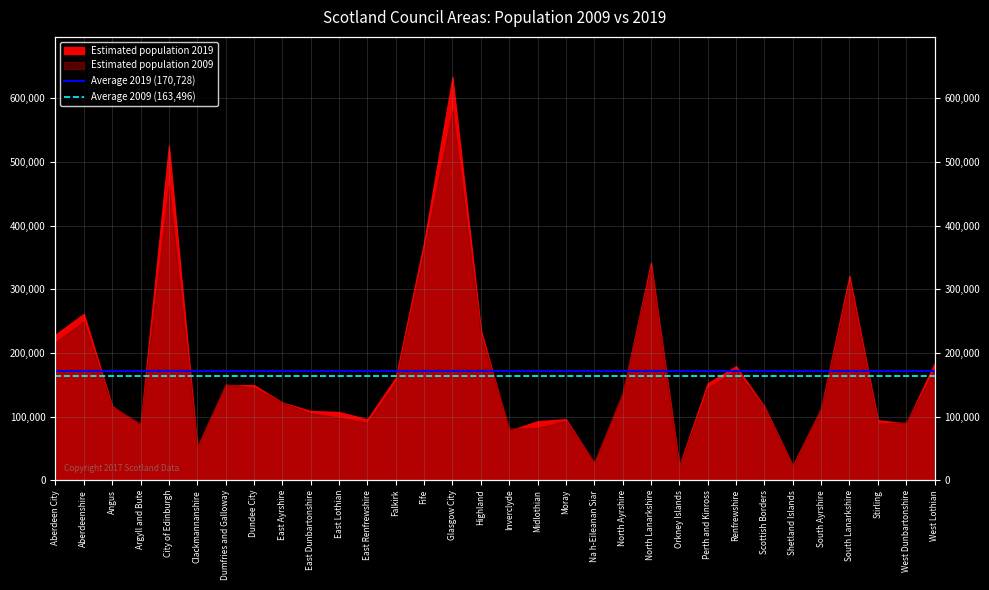

True or false: Average 2019 (170,728) has a value of 91870 at Aberdeen City.

False